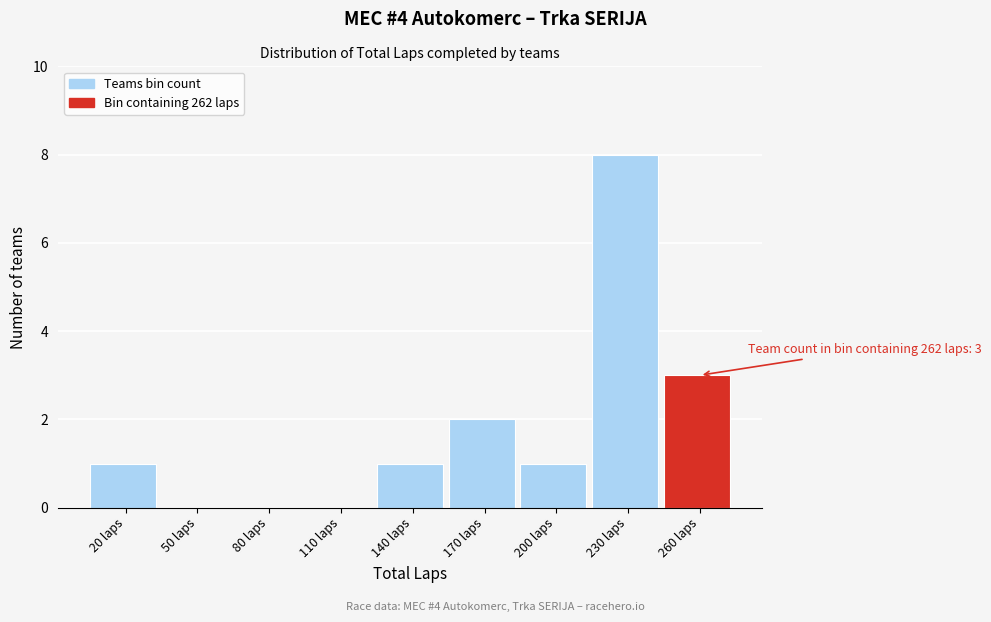

Reading left to right, transcribe all the data shown in this chart.

20 laps=1	50 laps=0	80 laps=0	110 laps=0	140 laps=1	170 laps=2	200 laps=1	230 laps=8	260 laps=3